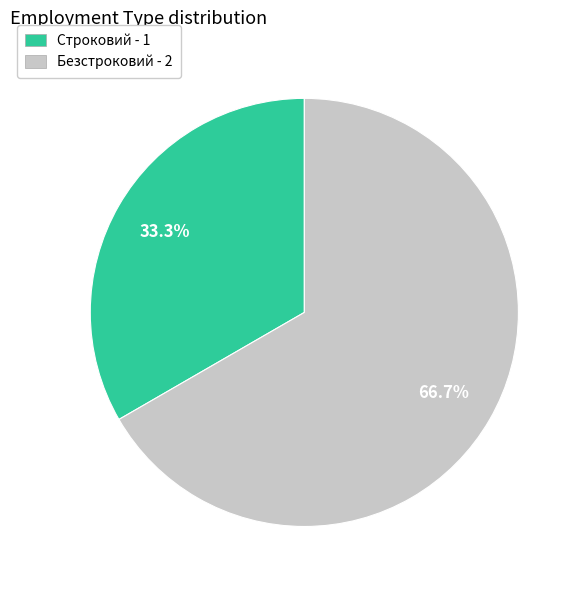

Is it true that Строковий is 33% of the pie?

True